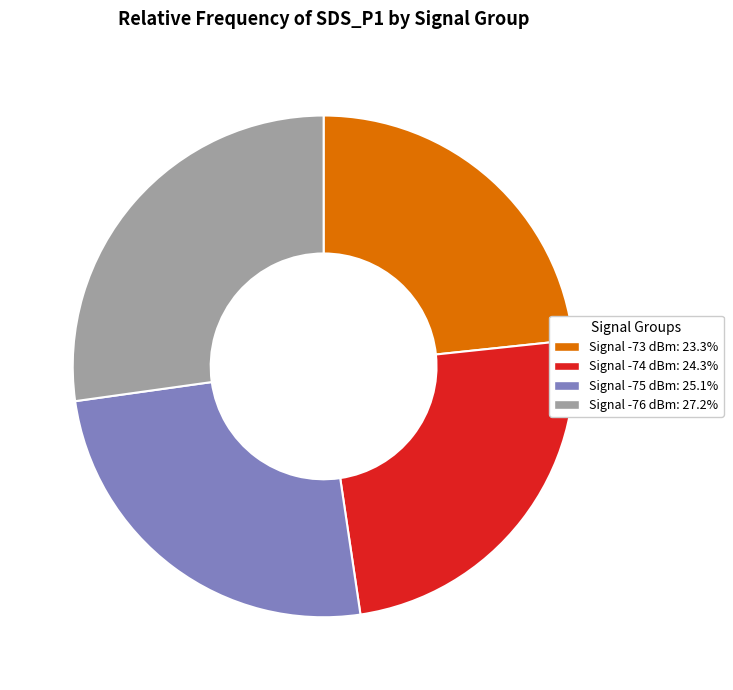

Is there a majority slice in this chart?

No